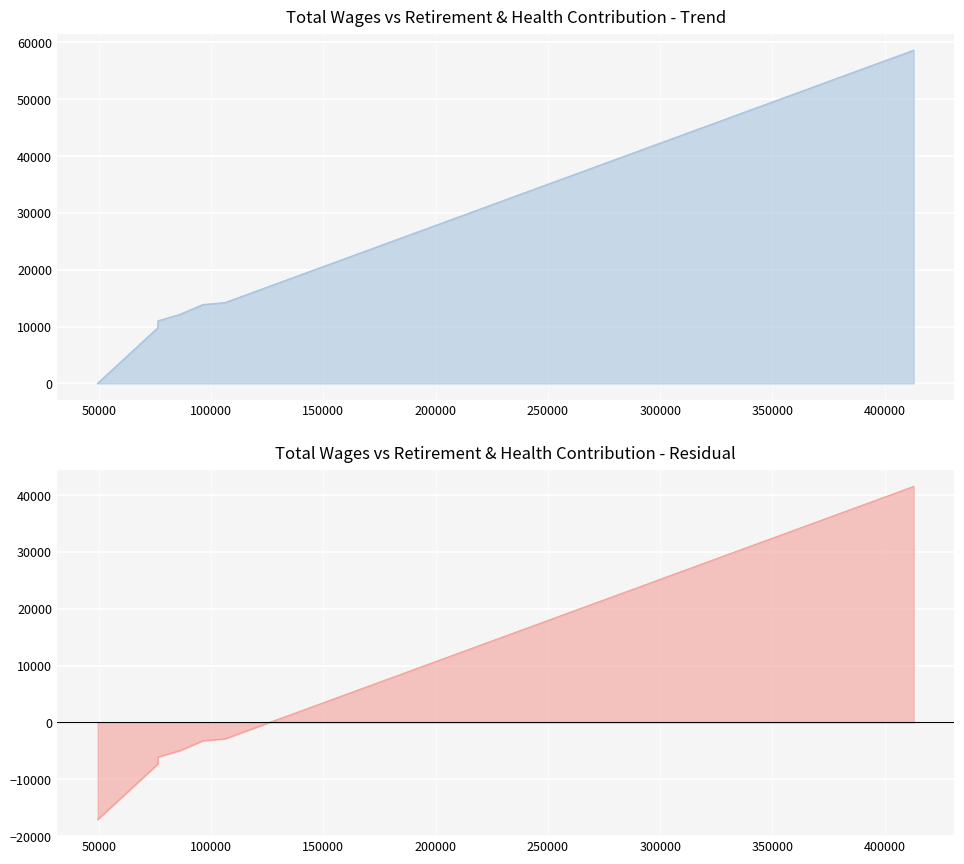

Approximately how many times larger is the value at 412869.0 compared to 76348.0?

6.0